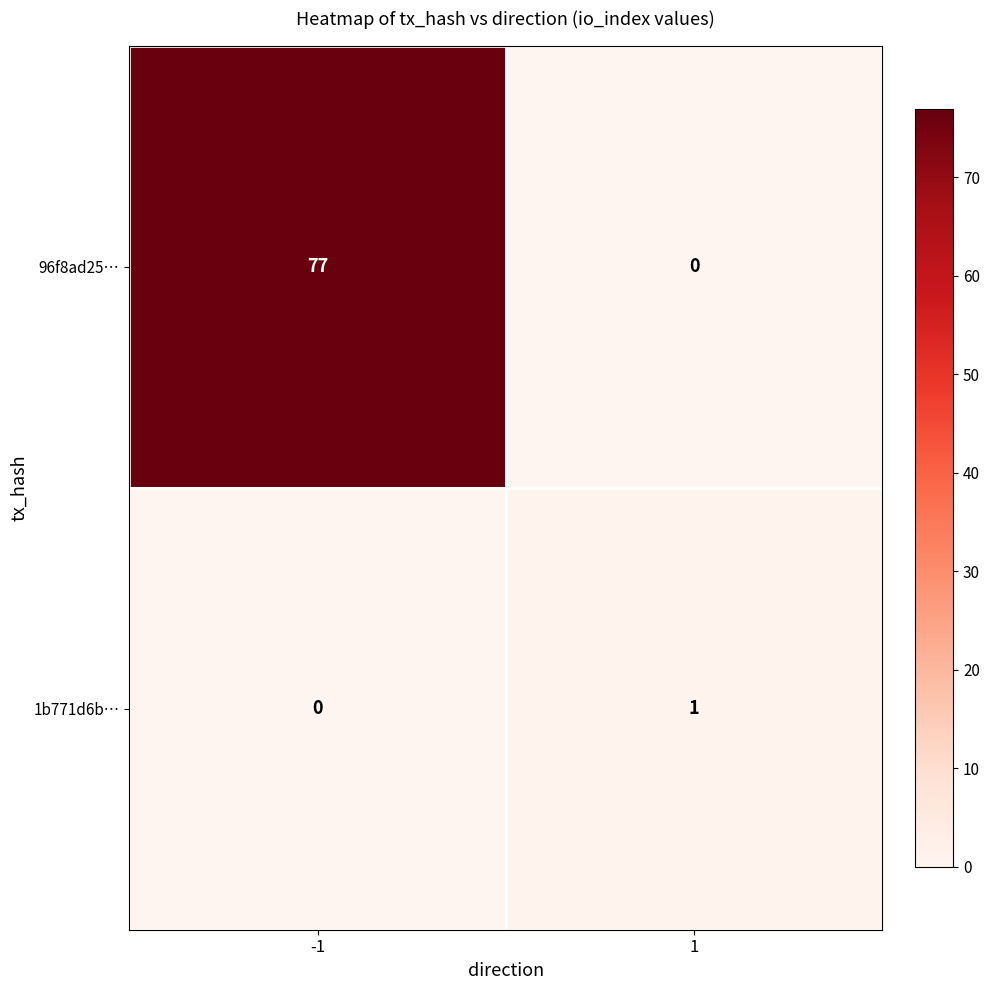

What is the greatest value displayed?

77